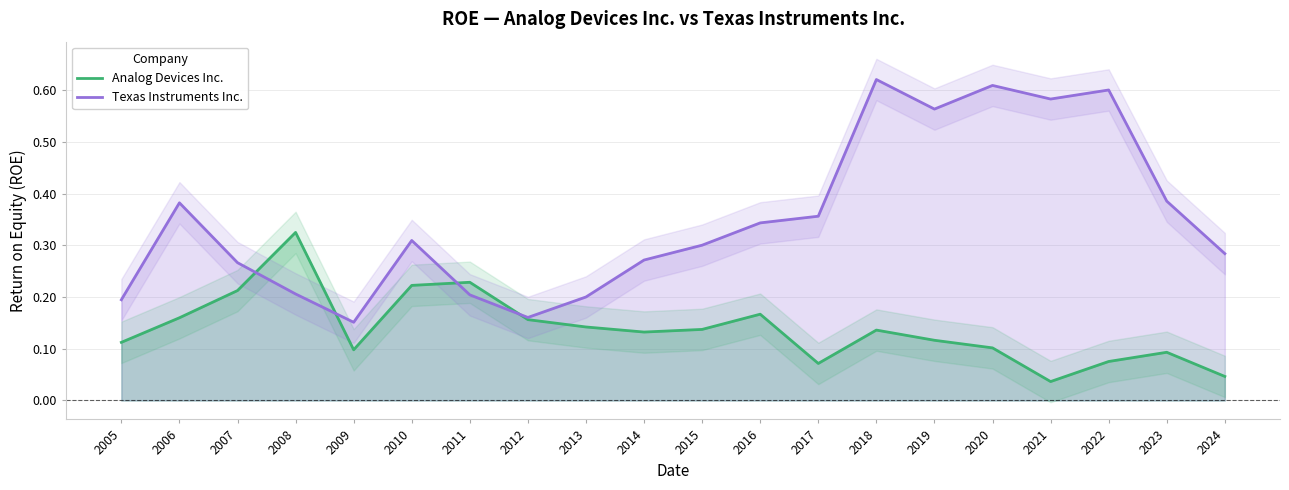

True or false: Analog Devices Inc. and Texas Instruments Inc. intersect in this chart.

True